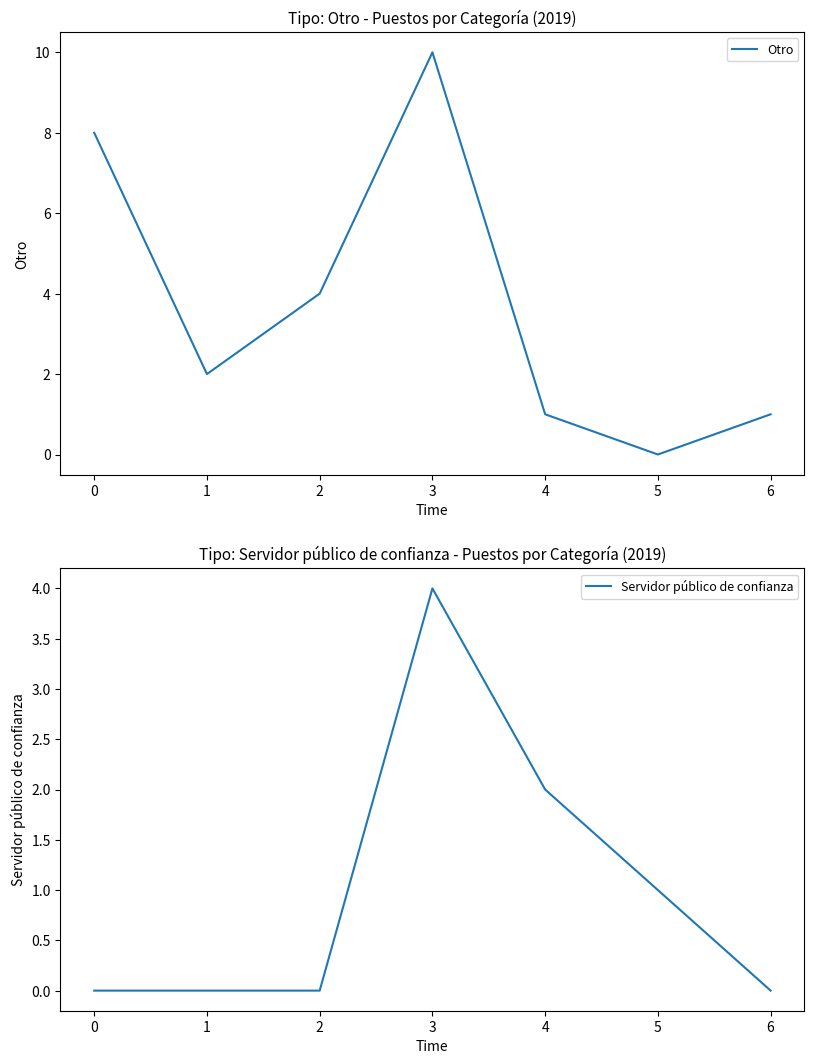

How many Otro values are between 1 and 8?

5